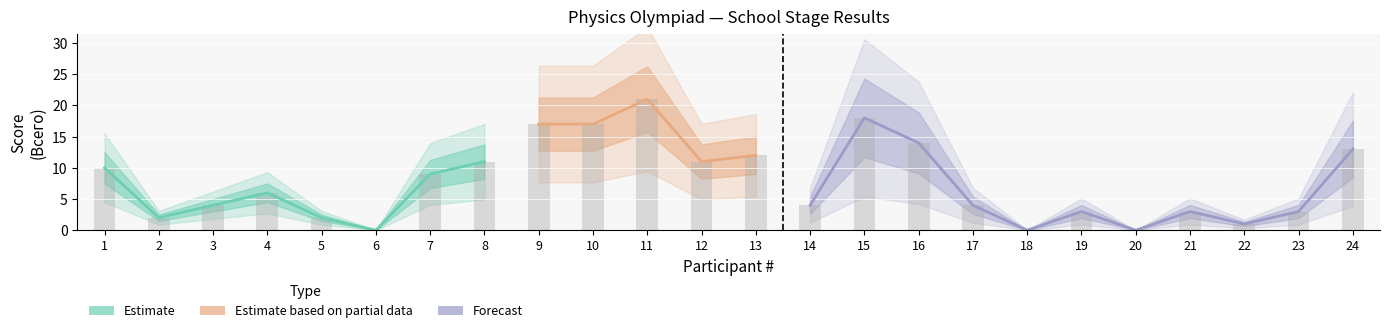

Between 21 and 16, which is larger?

16